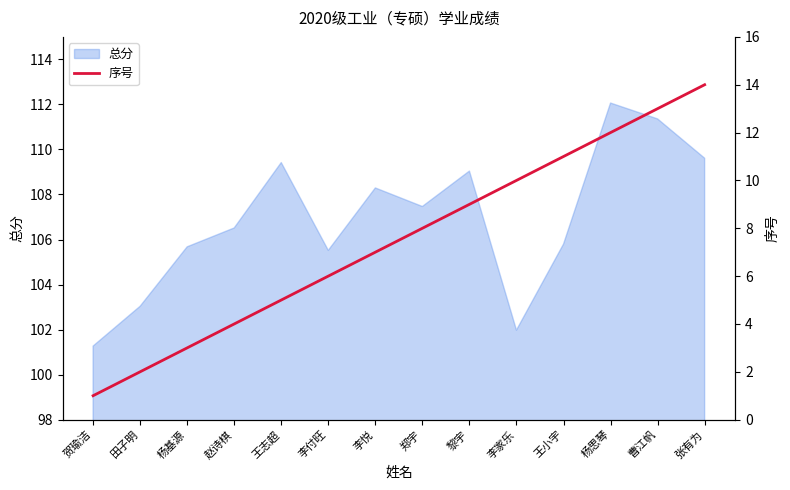

How many data points are above 8?

6